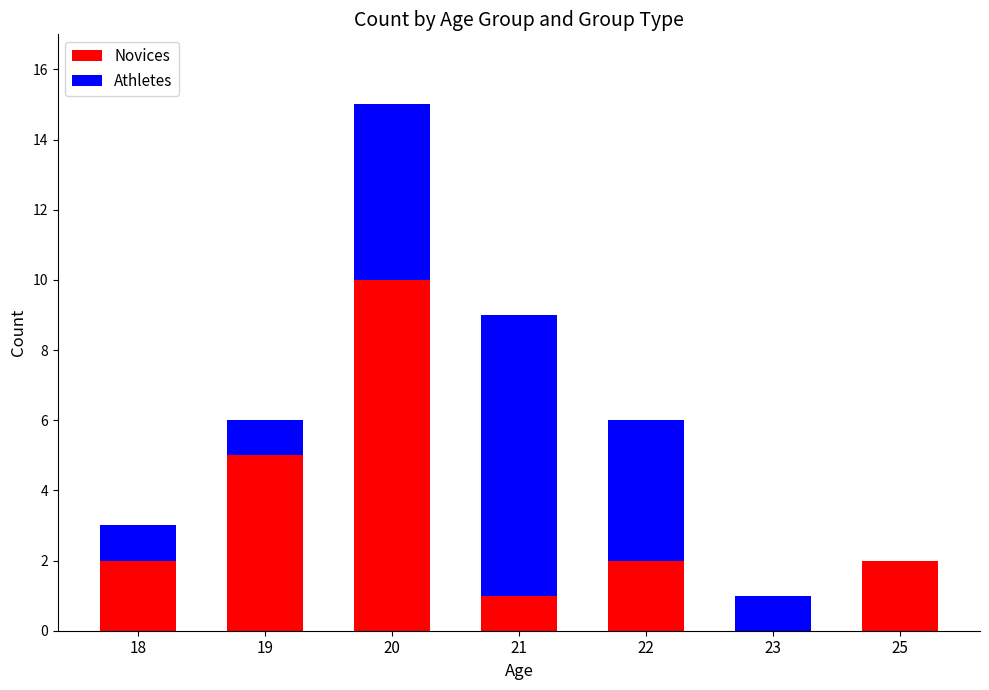

Reading left to right, transcribe the values for Novices.

18=2	19=5	20=10	21=1	22=2	23=0	25=2